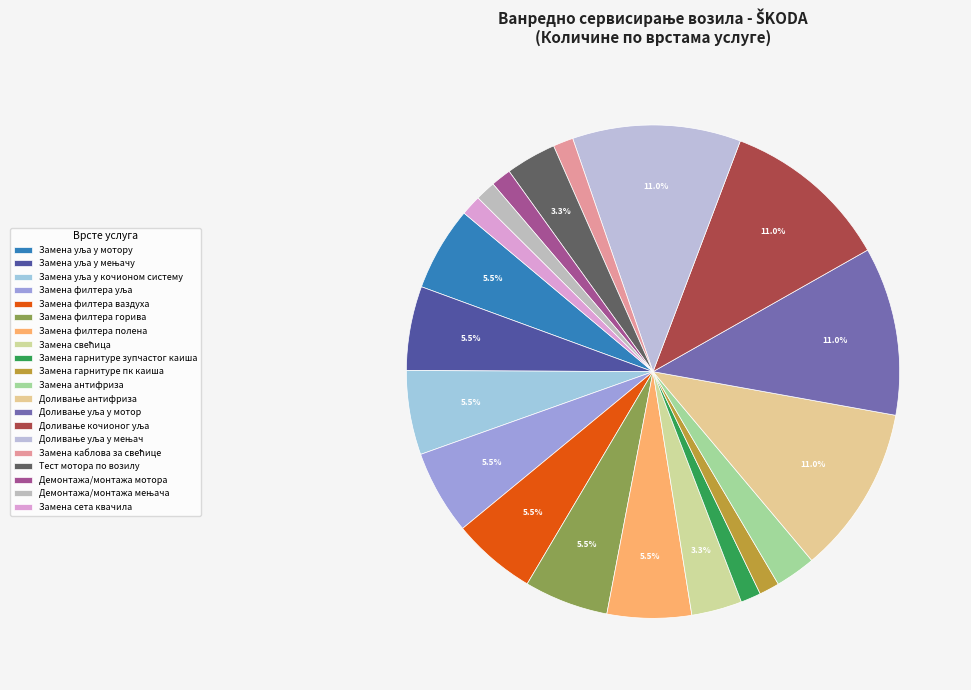

Does Замена уља у мењачу represent more than half of the total?

No